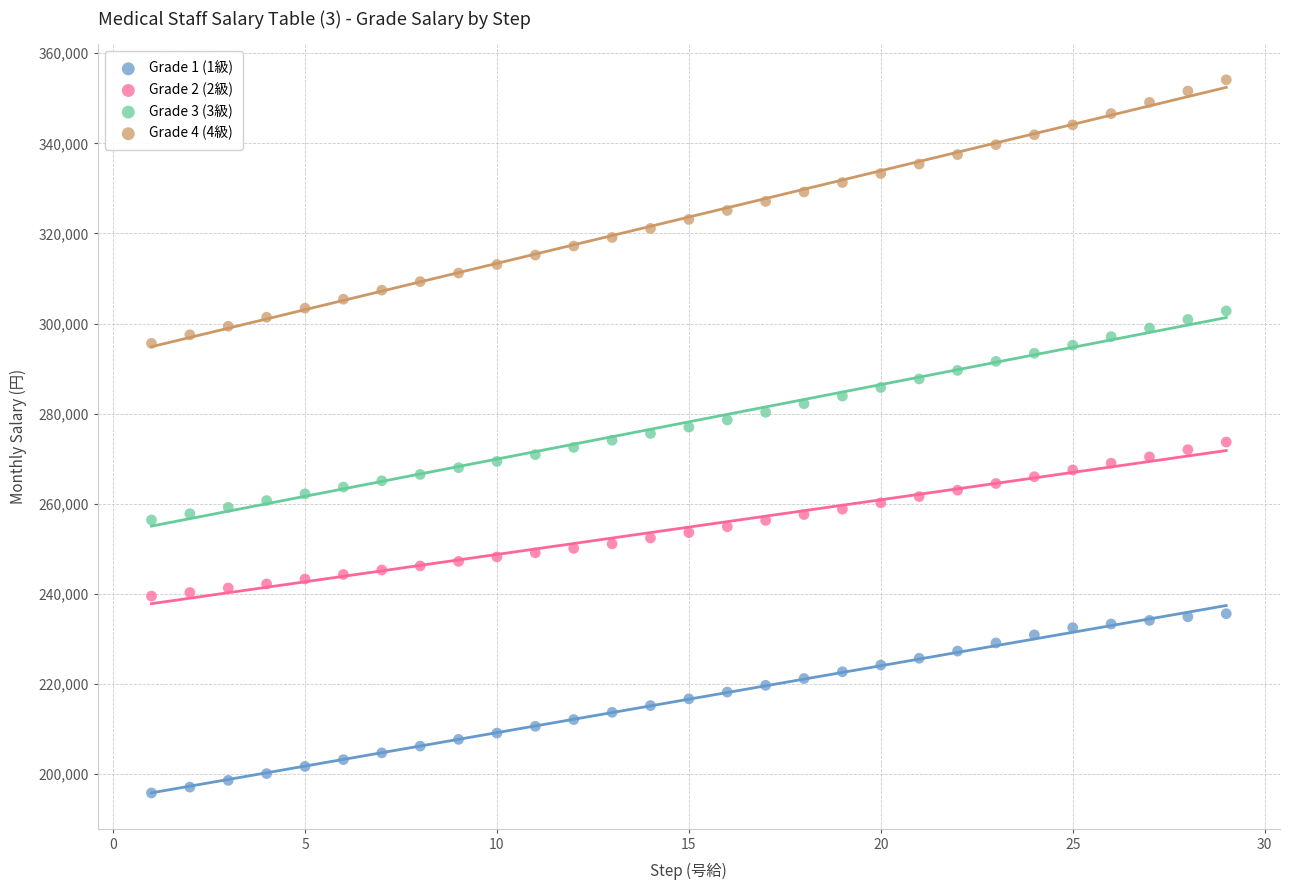

Which series has the widest spread of Y values?

Grade 4 (4級)